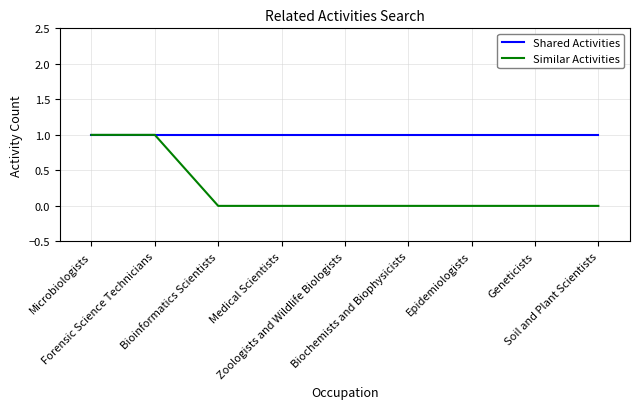

Is this an area chart (filled region under the line)?

No